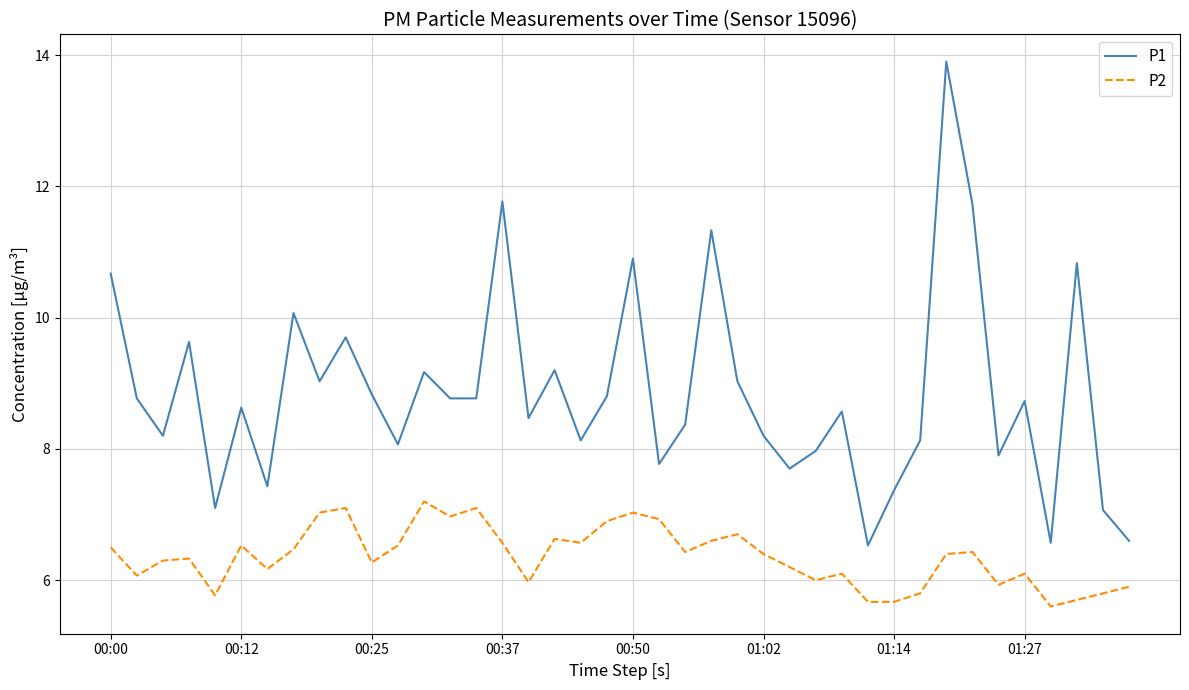

True or false: P1 and P2 intersect in this chart.

False